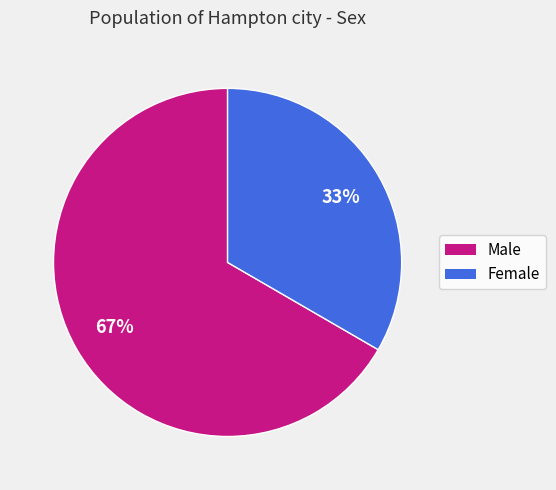

Which slice represents more than half of the pie?

Male